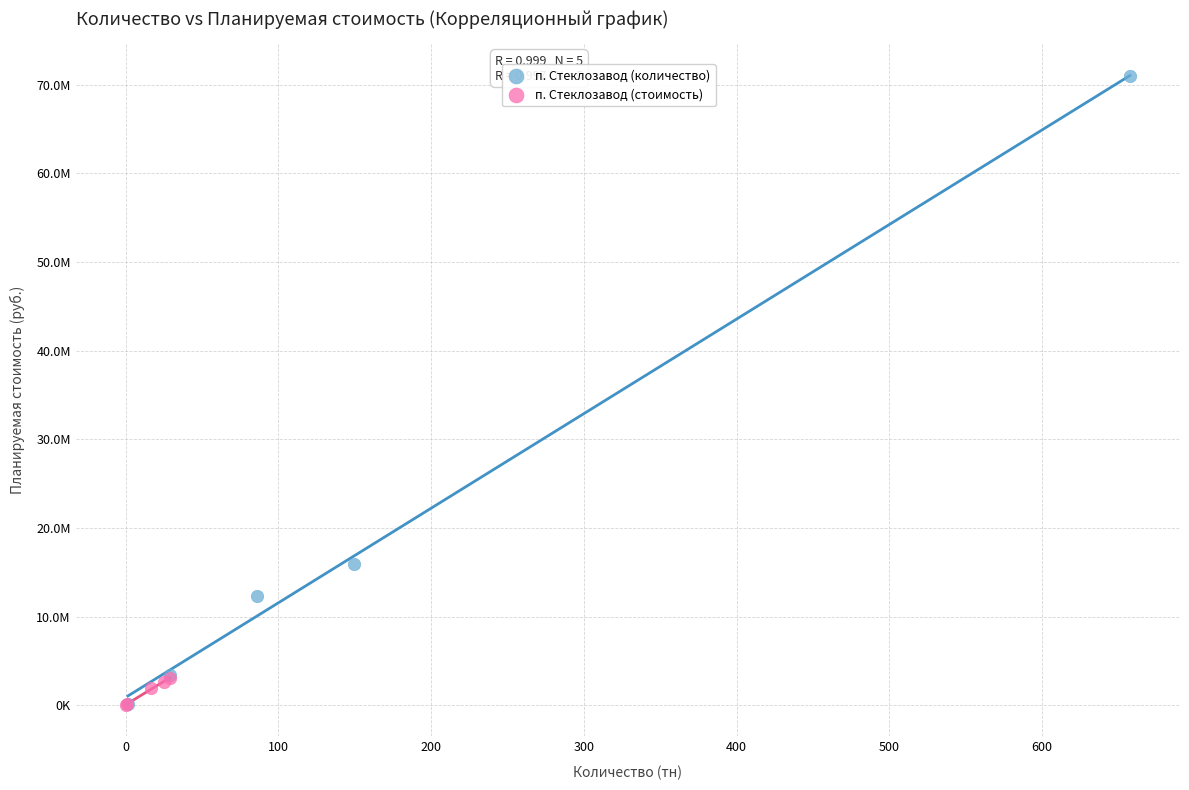

Which series has the widest spread of Y values?

п. Стеклозавод (количество)